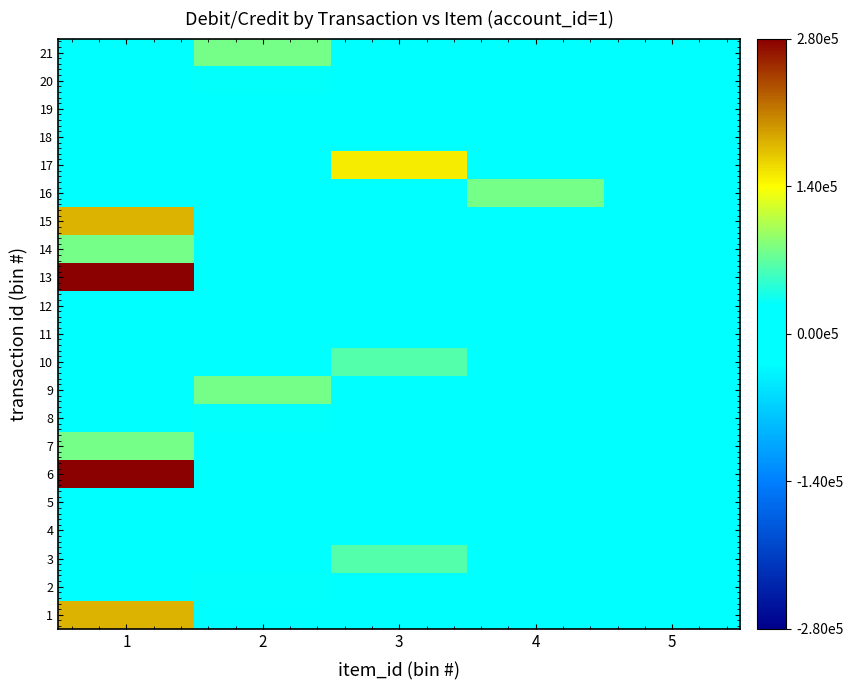

What is the spread (max minus min) of values at 2?

100000.0